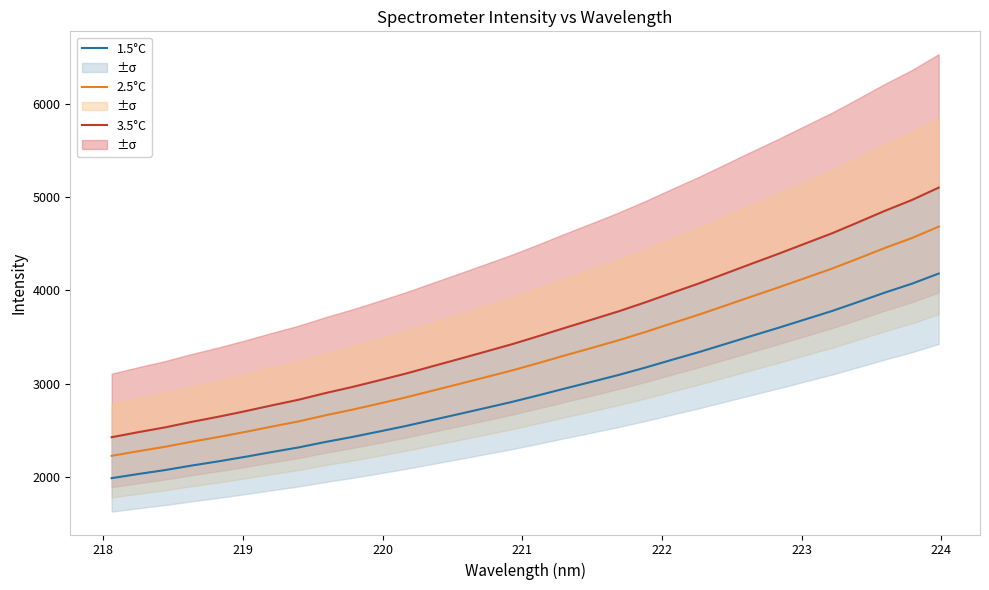

What are all the series names shown in the legend?

3.5°C, 2.5°C, 1.5°C